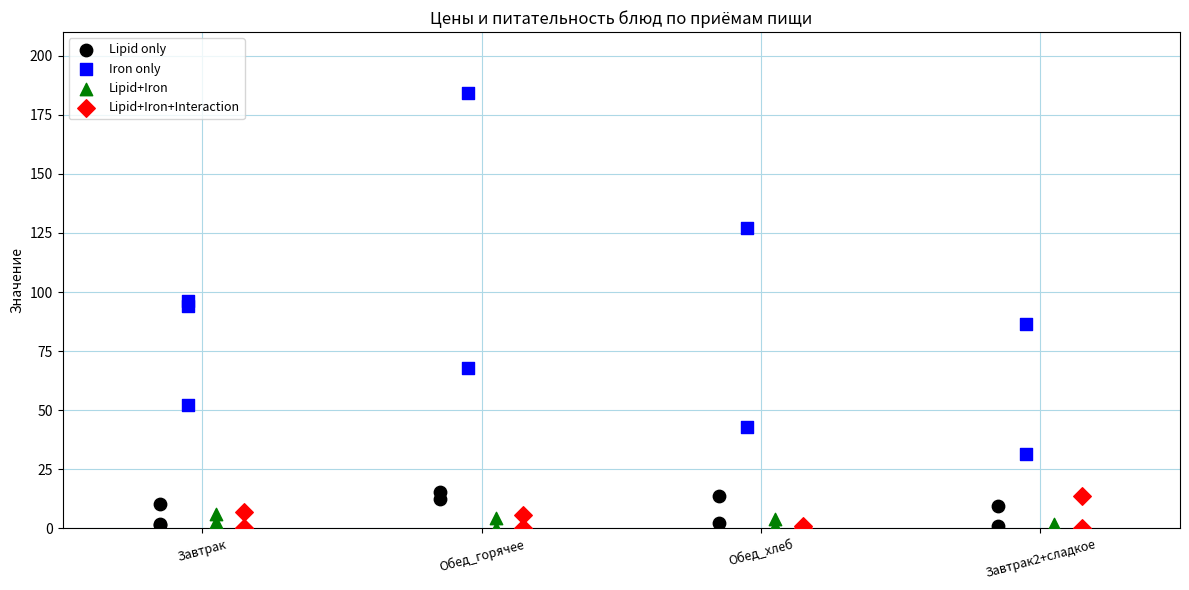

Which series has the largest Y range (max minus min)?

Iron only